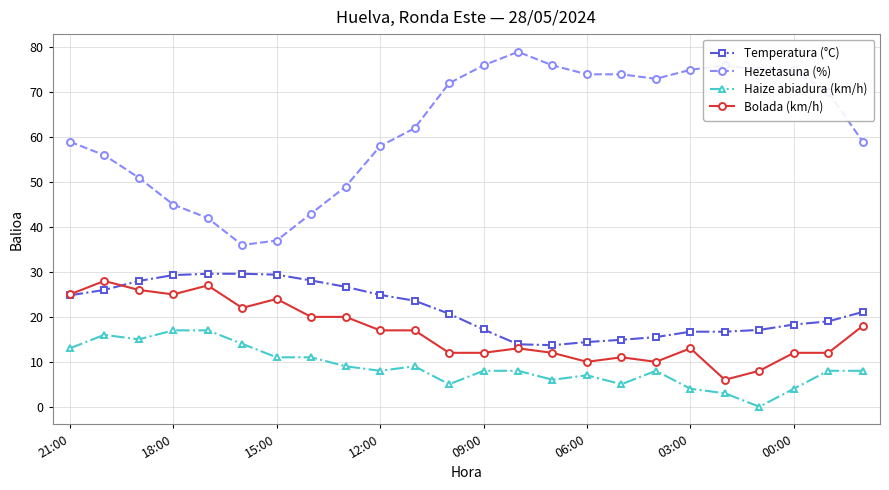

What is the value of the Temperatura (°C) point at the 16th from the left?

14.4